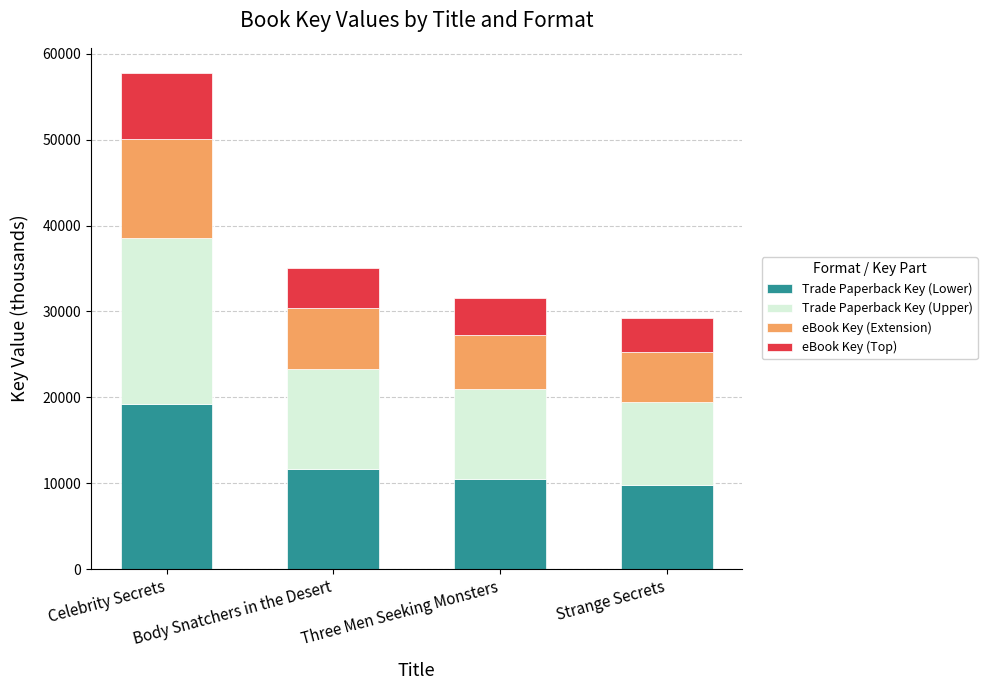

At which category is the sum across all series the highest?

Celebrity Secrets